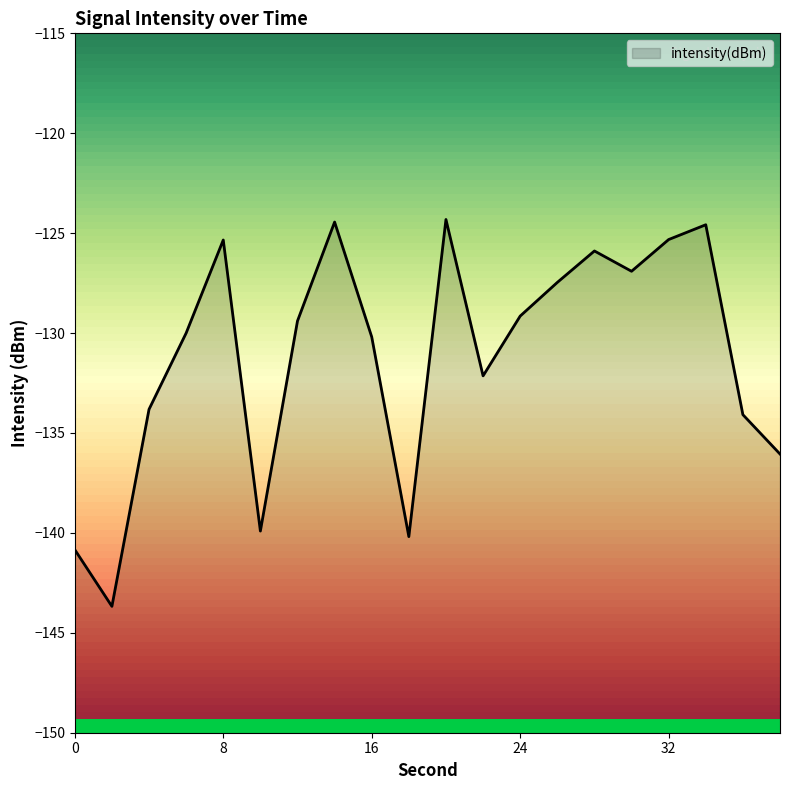

What is the change in value from 12 to 18?

-10.8